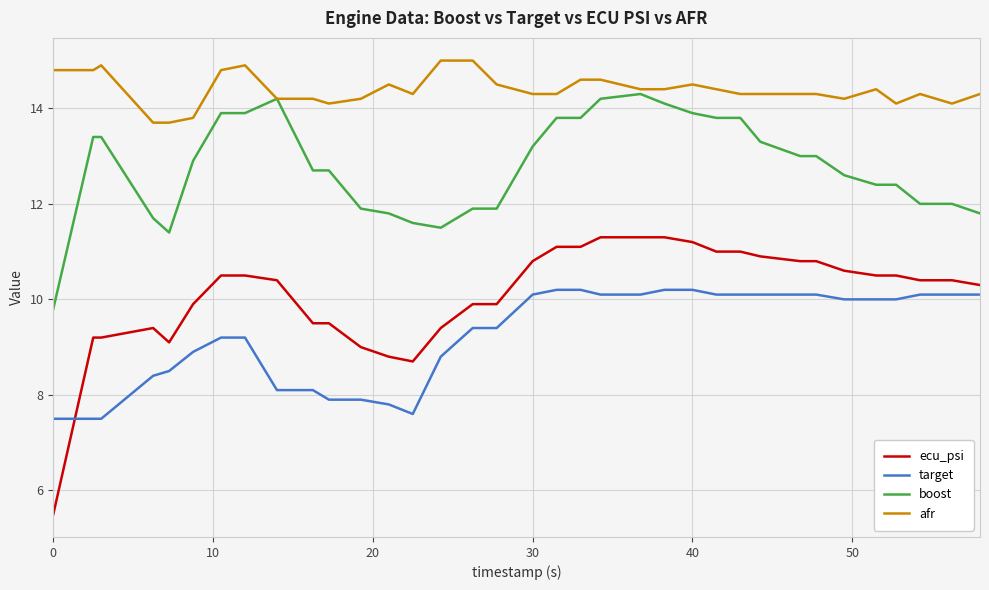

Which series has the largest total across all categories?

afr